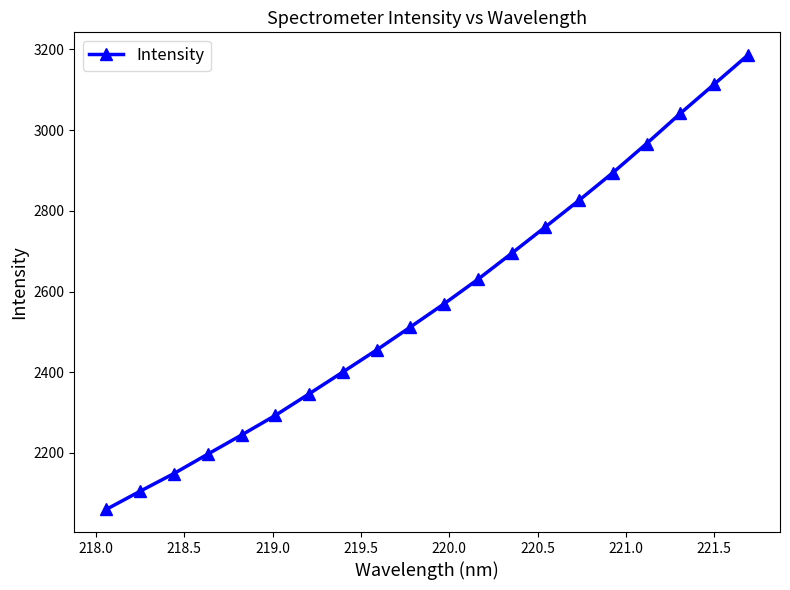

How many data points does each series have?

20